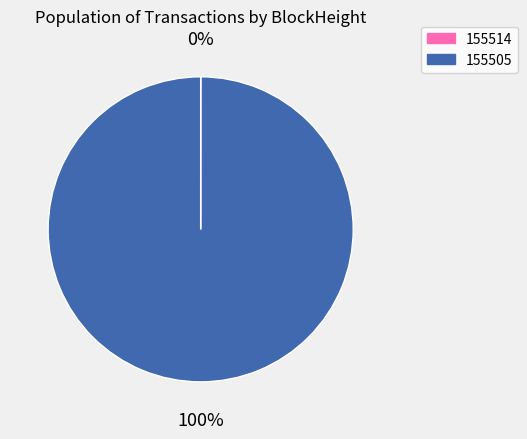

Which slice is the largest?

155505